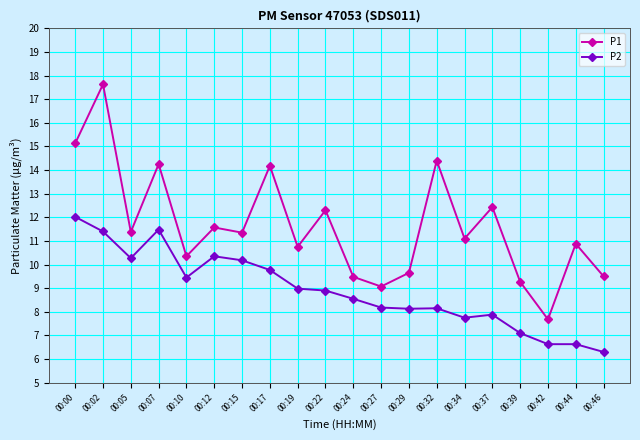

What is the total value across all series at 00:24?

18.0